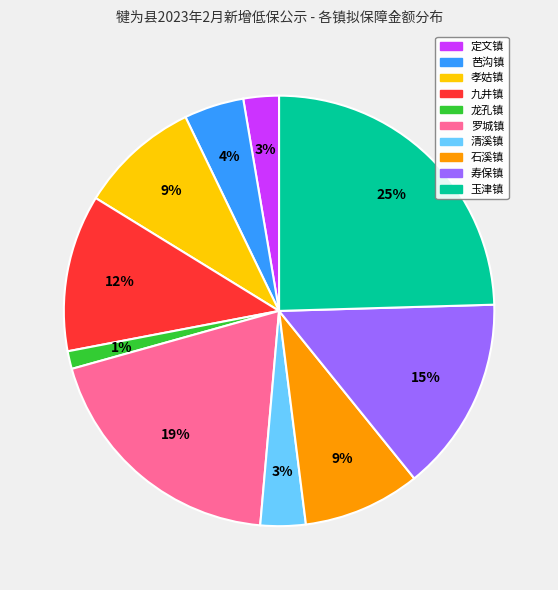

What is the smallest slice in the pie chart?

龙孔镇